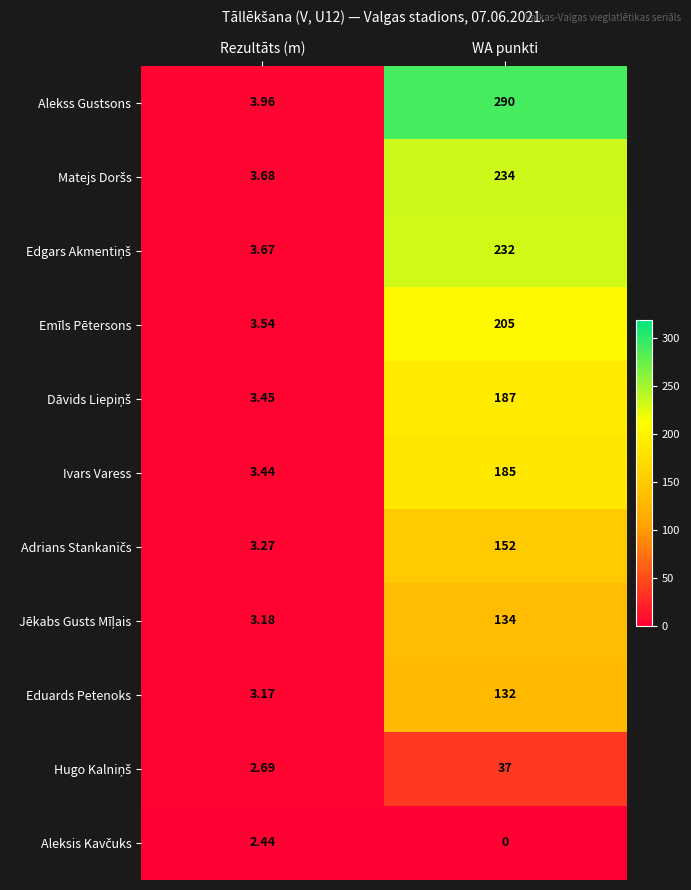

Which series has the widest spread of values?

Alekss Gustsons